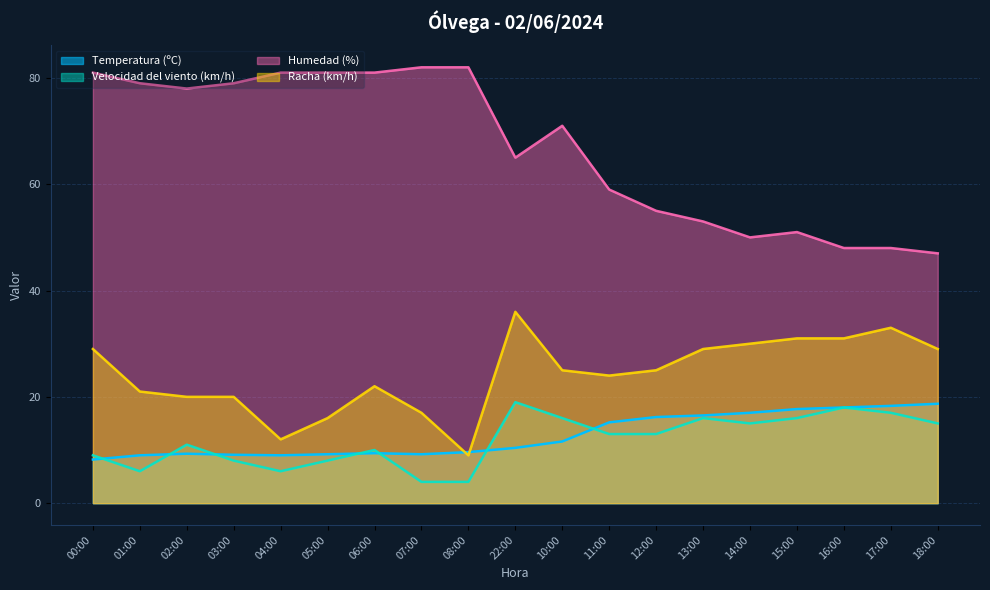

The value of Racha (km/h) at 01:00 is 13.8. True or false?

False